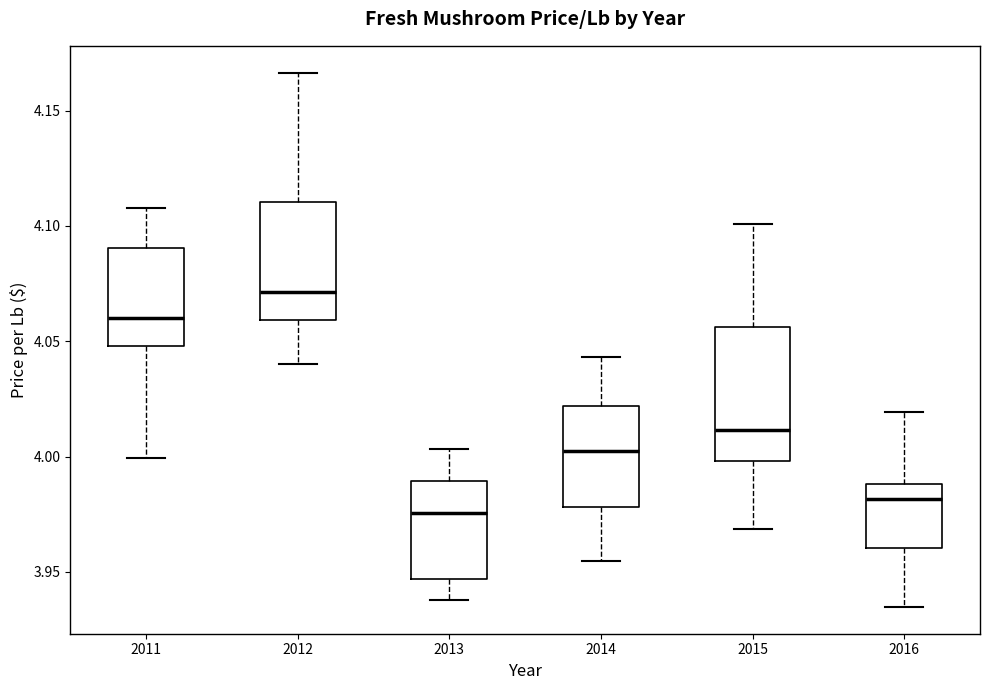

Where does the lower whisker of the box at x = 2016 end on the y-axis? The values are not printed on the chart, so give them approximately, as read against the axis.

3.935